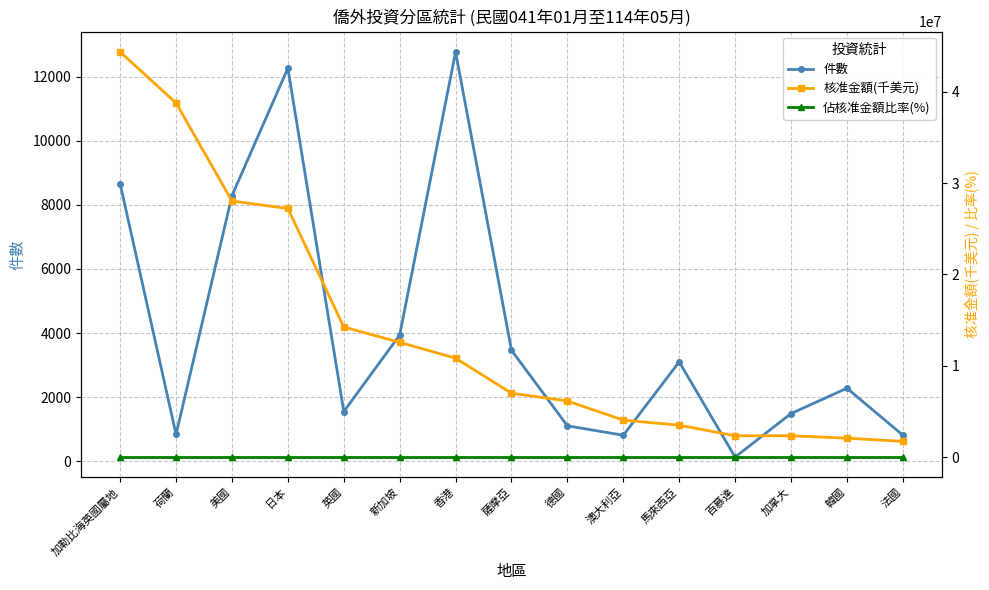

True or false: 佔核准金額比率(%) and 核准金額(千美元) cross at least once.

False